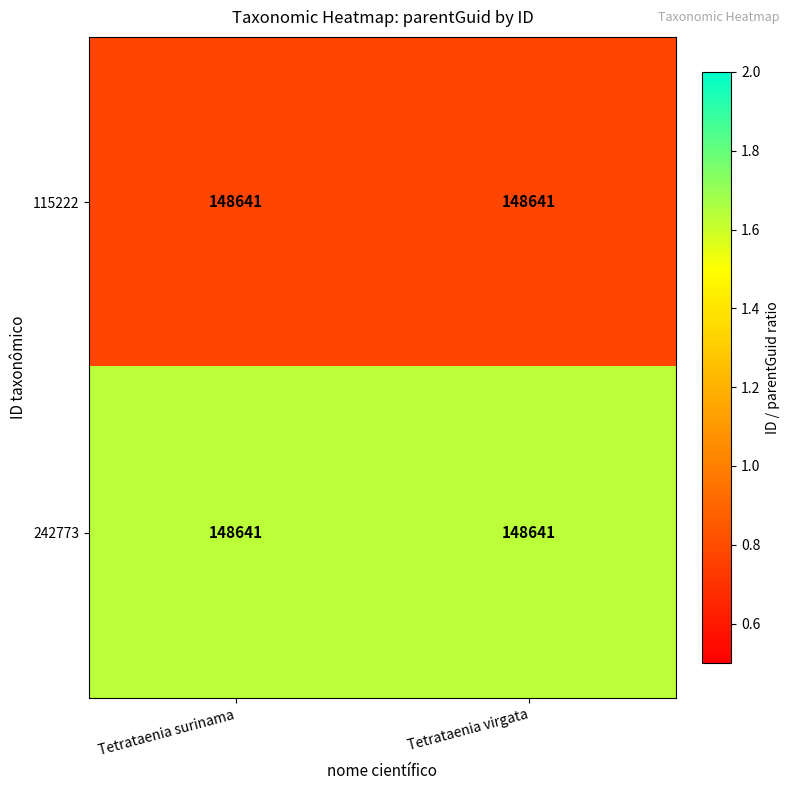

List the series in order of their overall mean, highest first.

242773, 115222